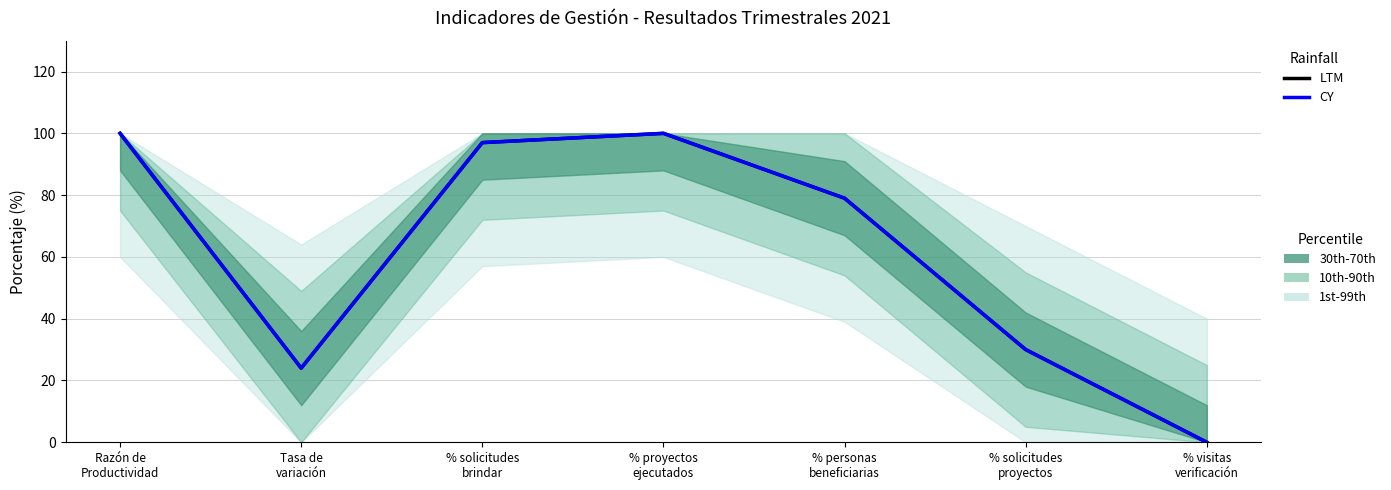

True or false: LTM and CY intersect in this chart.

False